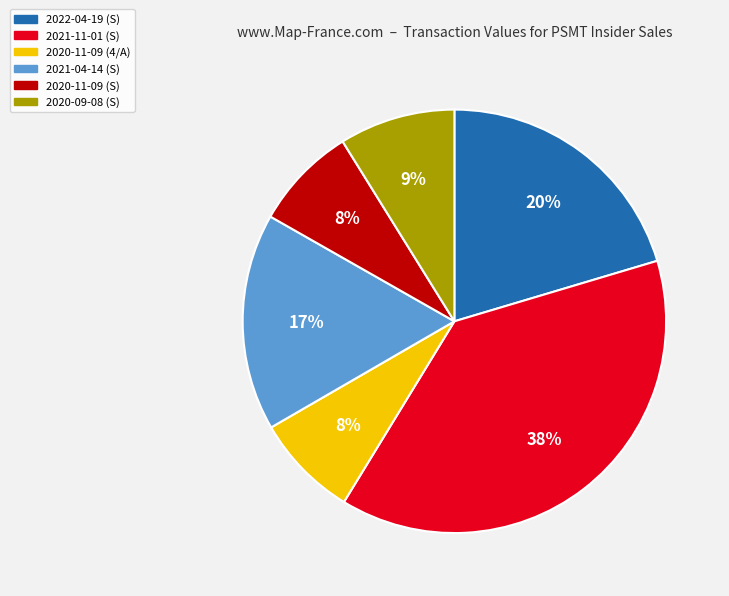

Count the number of slices in the pie.

6